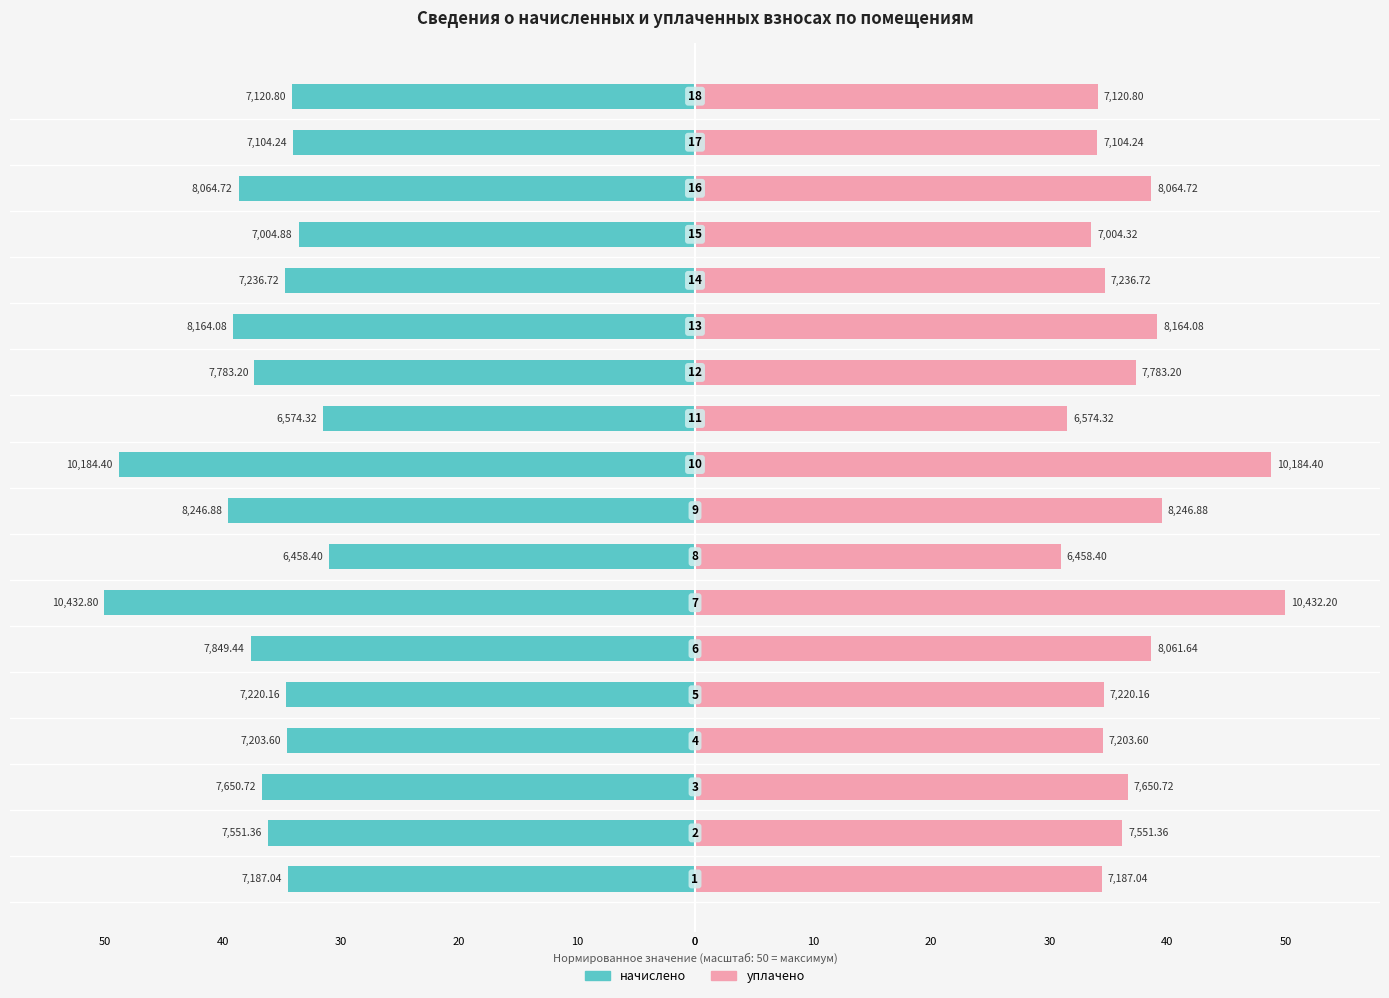

What is the maximum value shown in the chart?

50.0